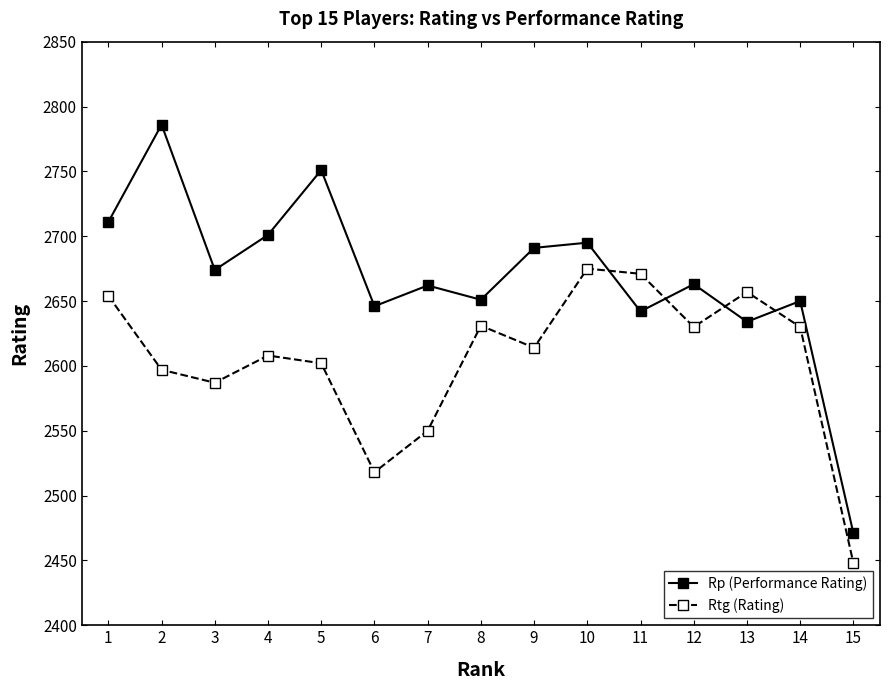

How many intersections are there between Rp (Performance Rating) and Rtg (Rating)?

4